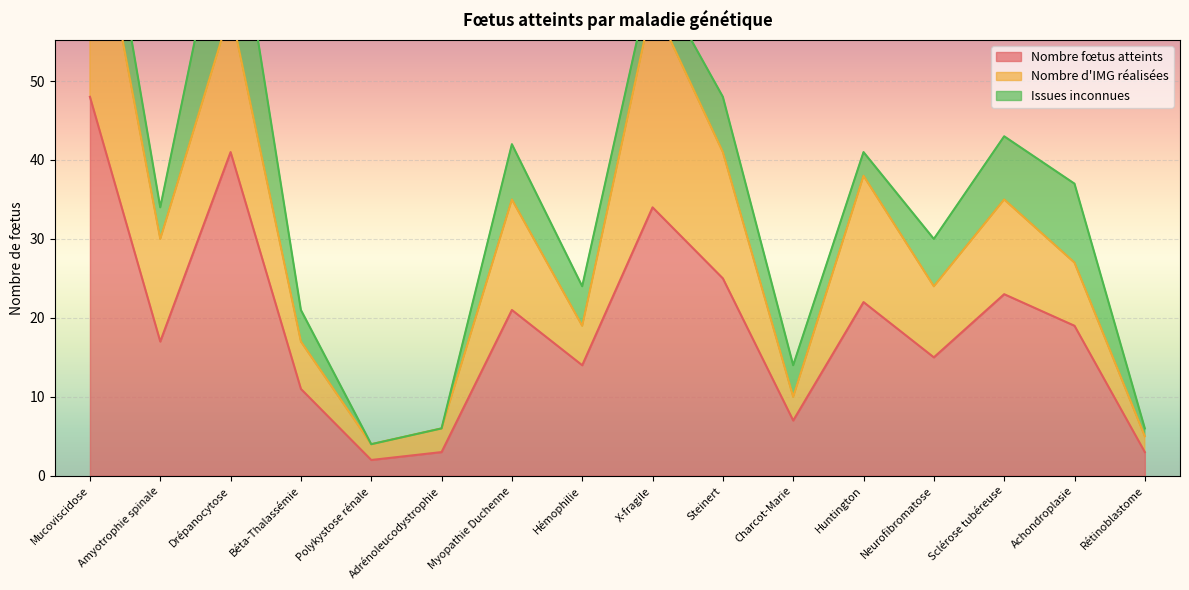

How many interior local peaks does the Nombre fœtus atteints series have?

5